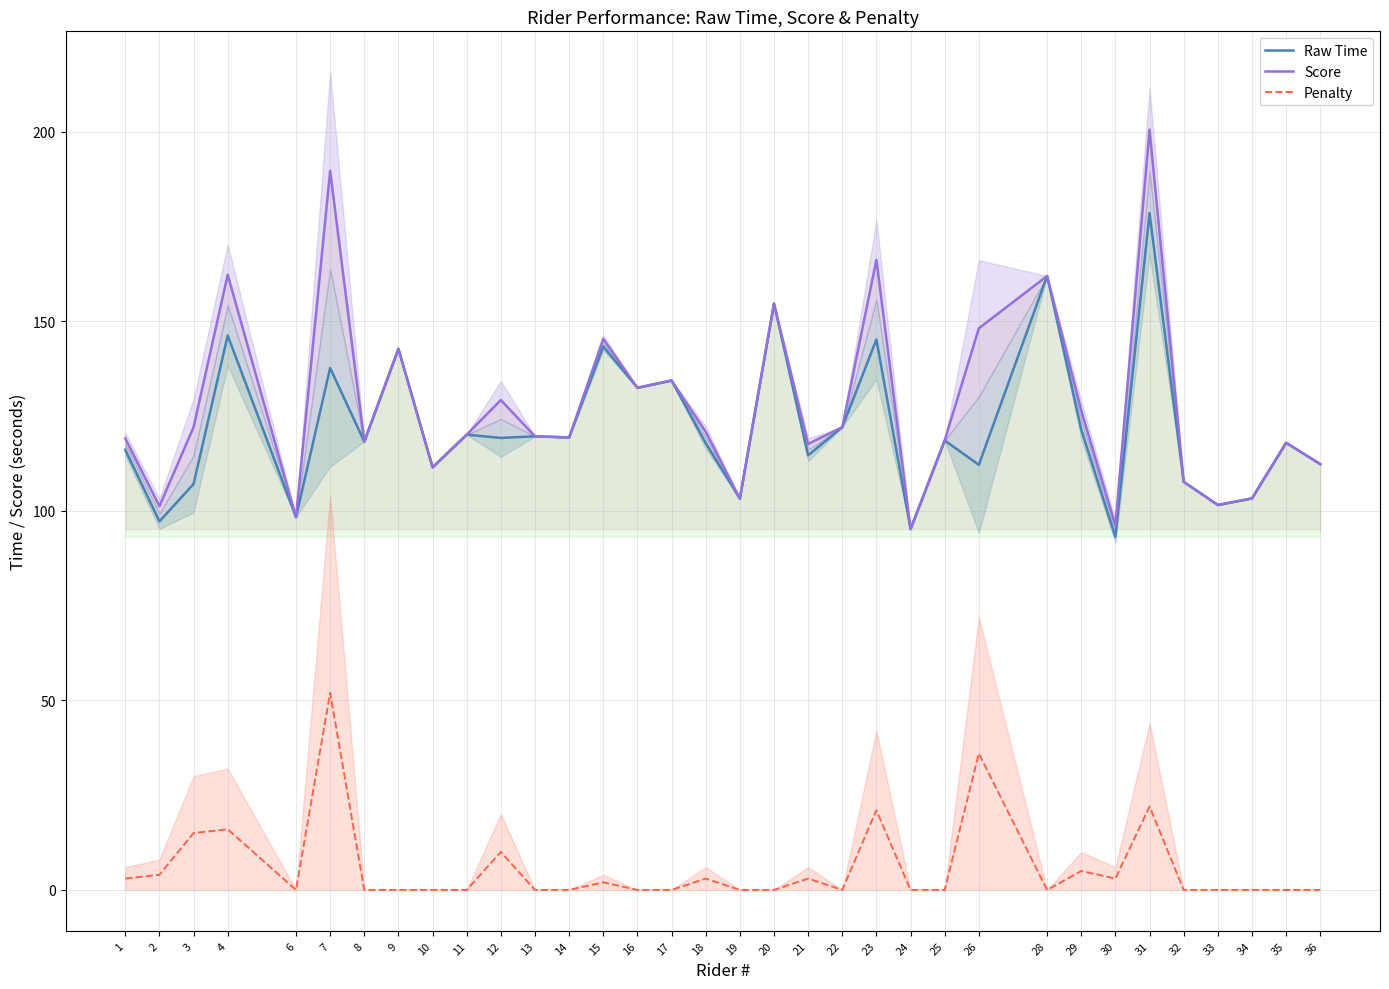

True or false: Score and Penalty cross at least once.

False